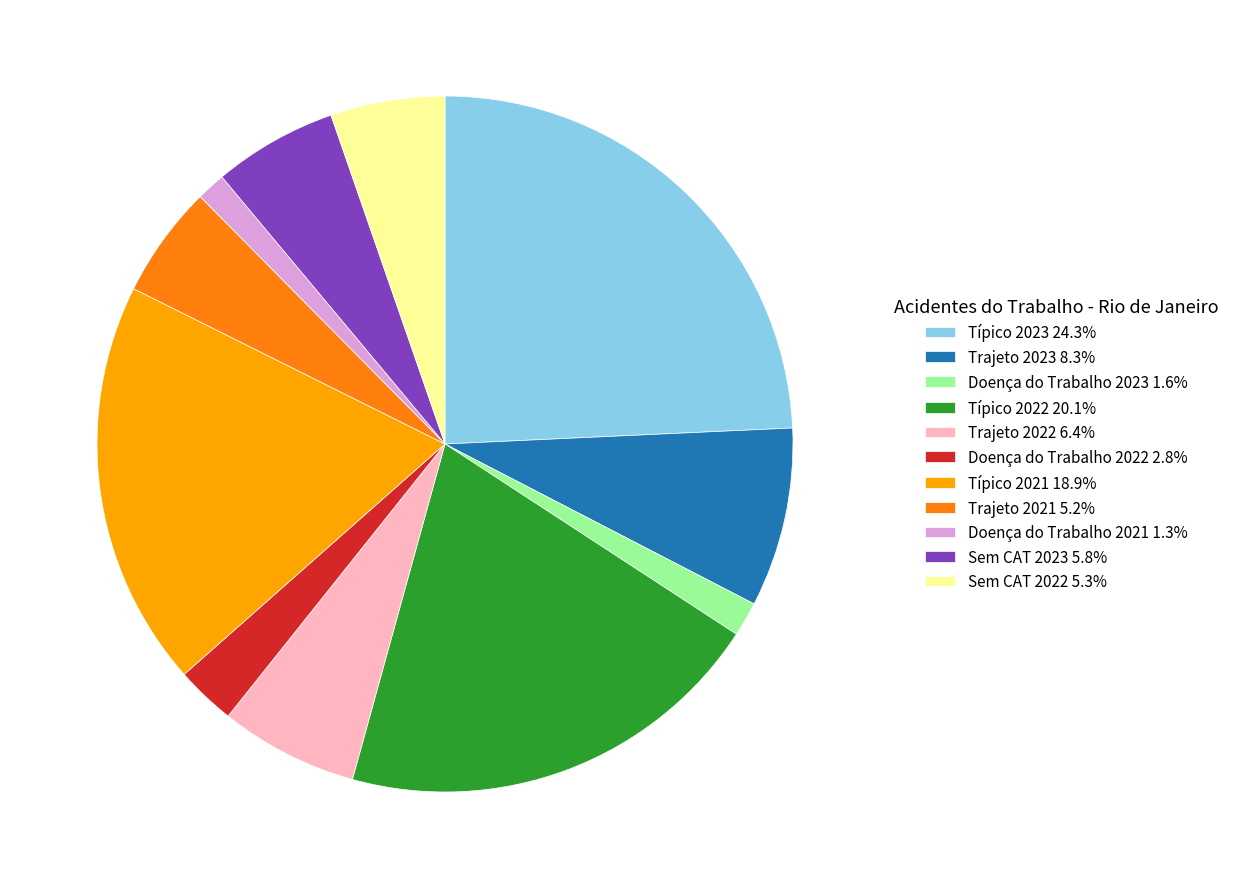

Combined, do Trajeto 2022 and Doença do Trabalho 2022 account for over 50%?

No